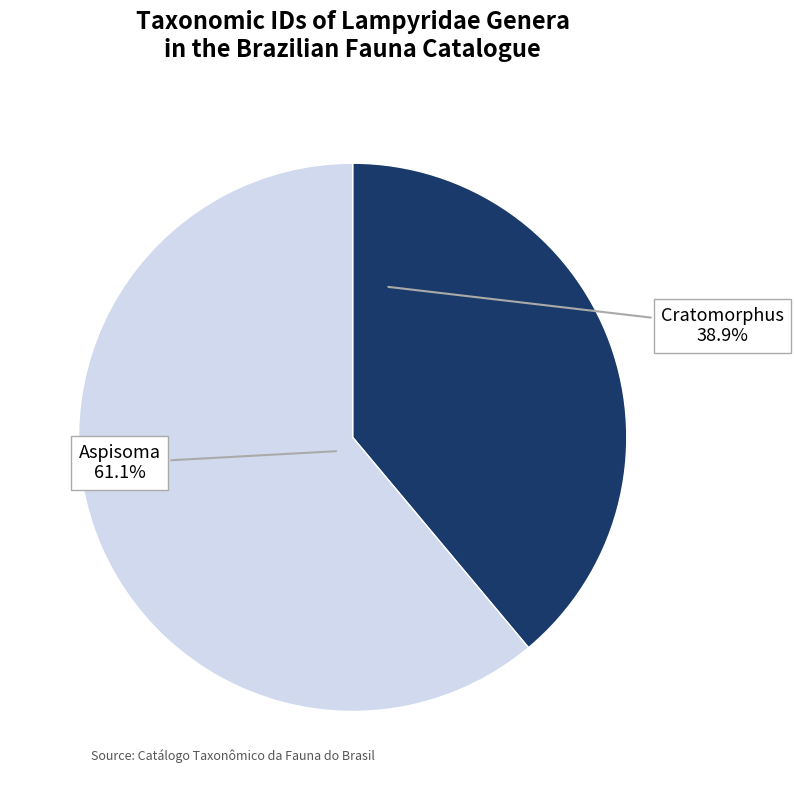

What is the total percentage of Cratomorphus and Aspisoma?

100.0%